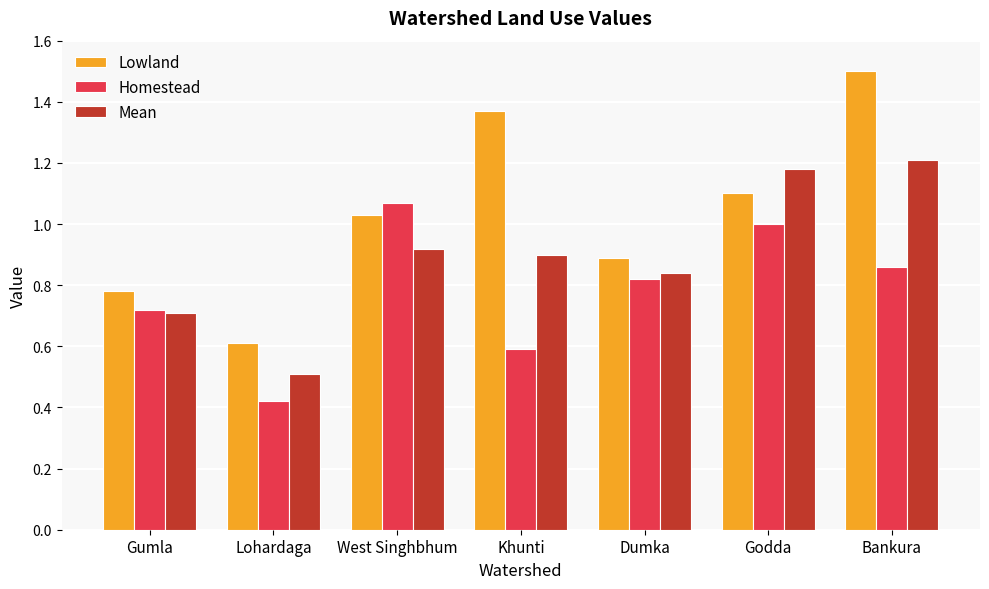

What is the sum of all Homestead values?

5.5